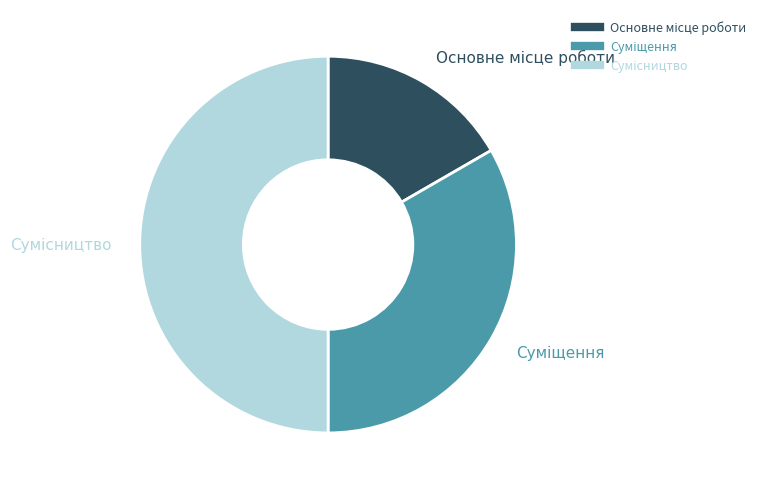

Count the number of slices in the pie.

3